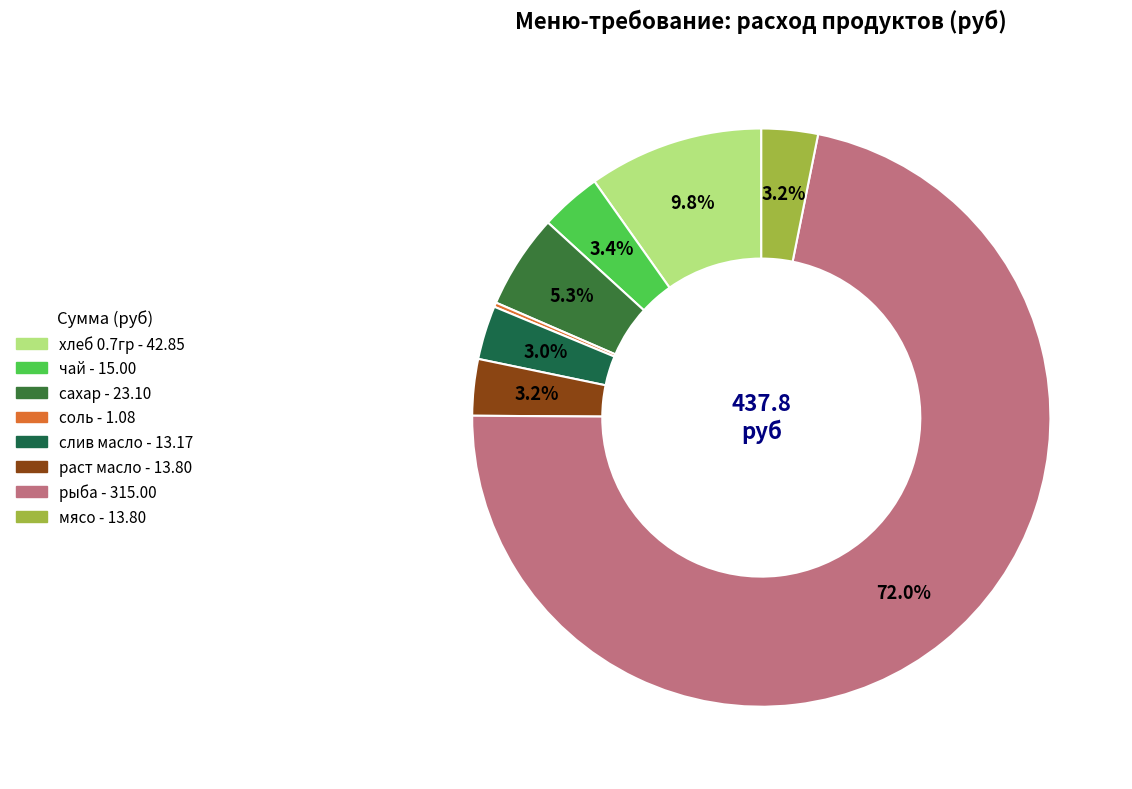

What is the change in value from слив масло to раст масло?

+0.6